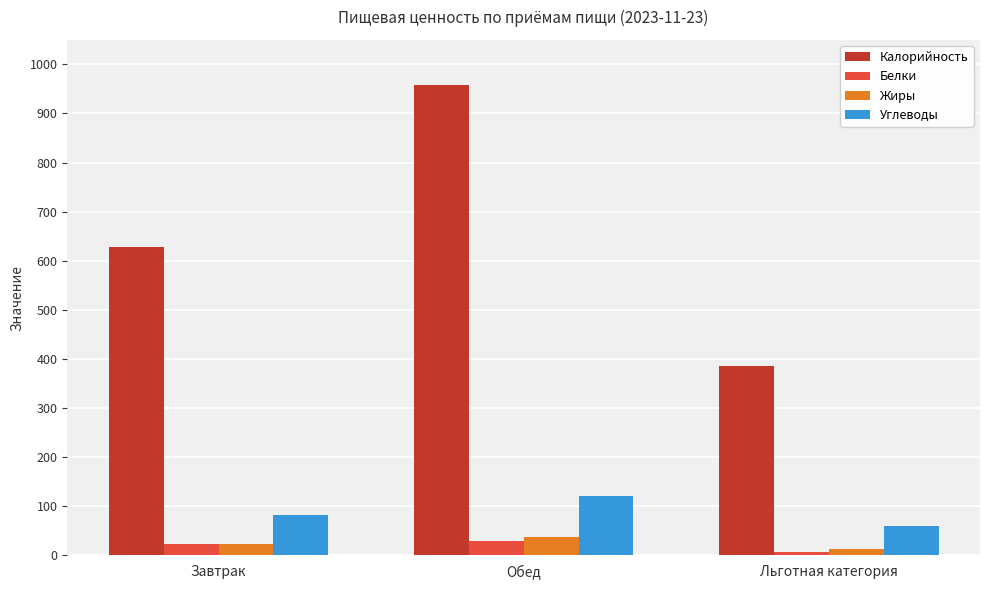

Count the Жиры values in the range 13 to 38.

3